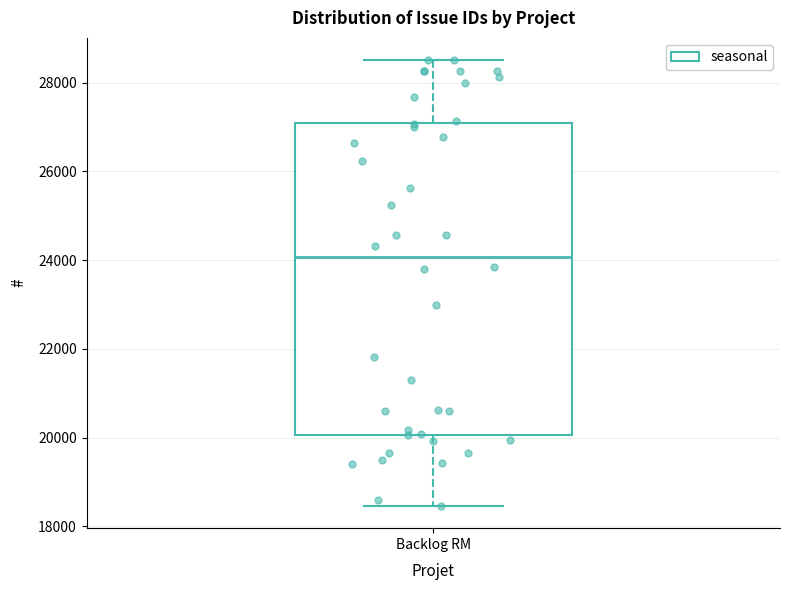

Transcribe this box plot: give where the median line is, the range the box spans, and where the two whiskers end, as read against the y-axis. The values are not printed on the chart, so give them approximately, as read against the axis.

median 24000, box 20000 to 27000, whiskers 18400 to 28600